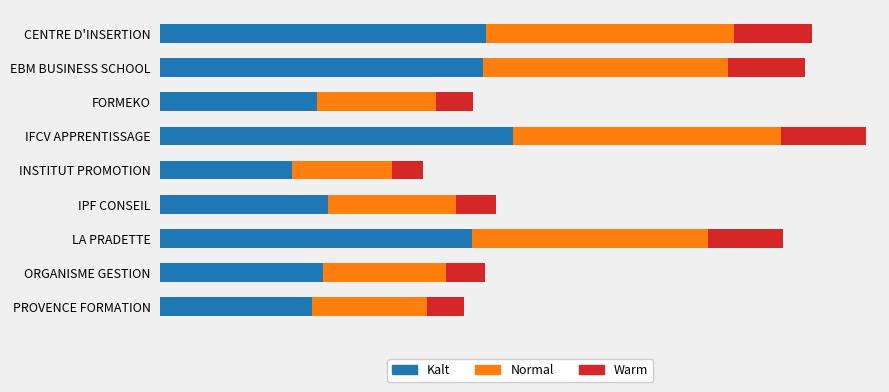

What are all the series names shown in the legend?

Kalt, Normal, Warm